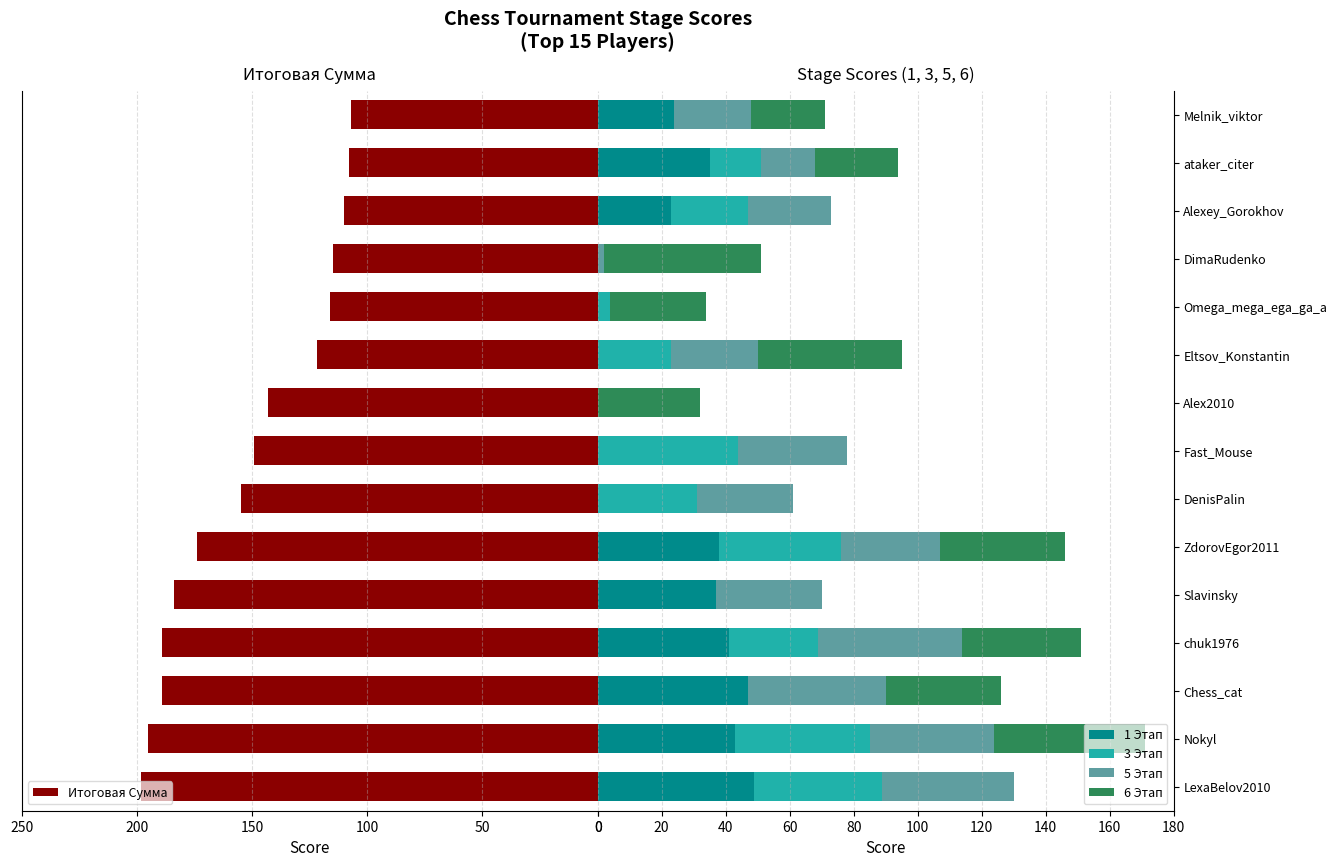

Which series has the largest range (max minus min)?

Итоговая Сумма